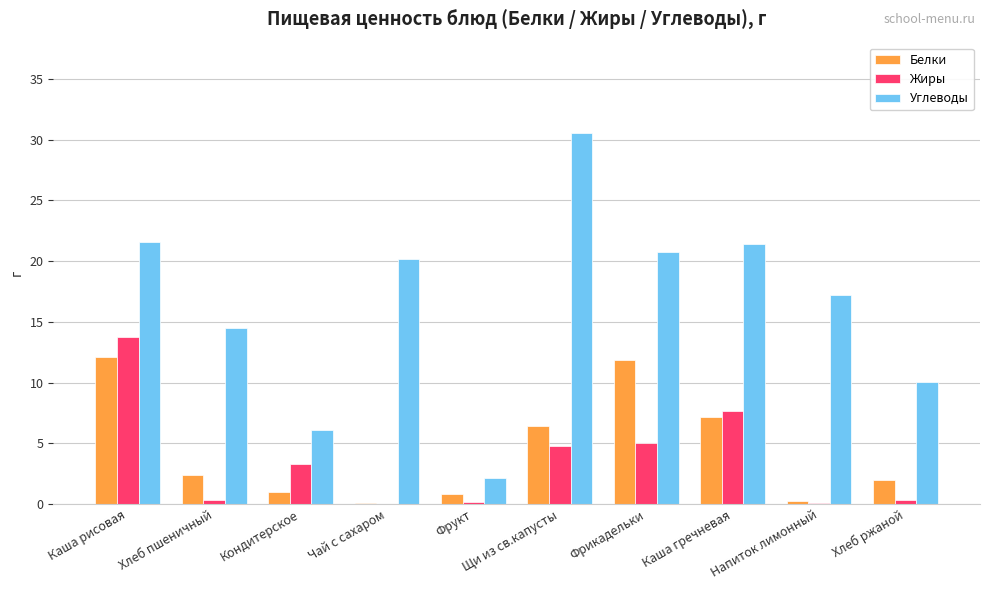

At which category does the chart reach its peak across all series?

Щи из св.капусты